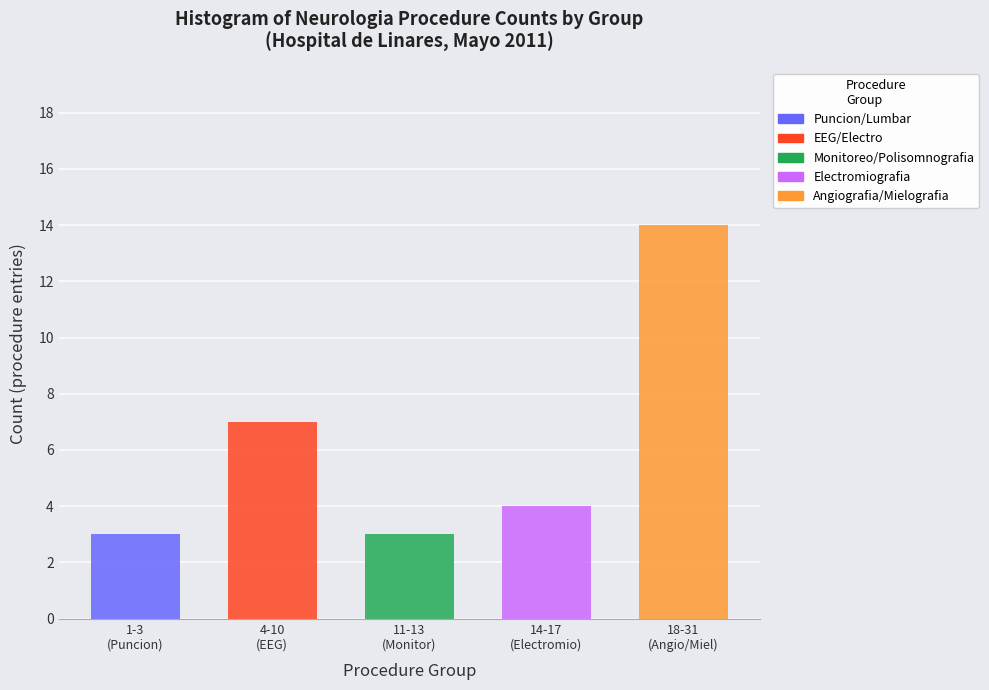

What is the highest value of the Puncion/Lumbar series?

3